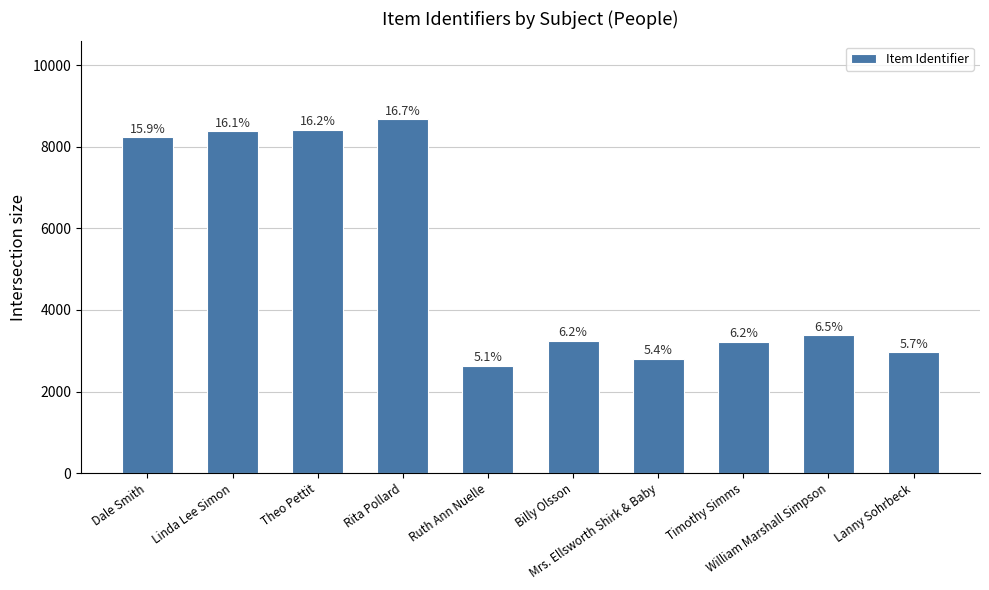

Rank the categories by value from highest to lowest.

Rita Pollard, Theo Pettit, Linda Lee Simon, Dale Smith, William Marshall Simpson, Billy Olsson, Timothy Simms, Lanny Sohrbeck, Mrs. Ellsworth Shirk & Baby, Ruth Ann Nuelle